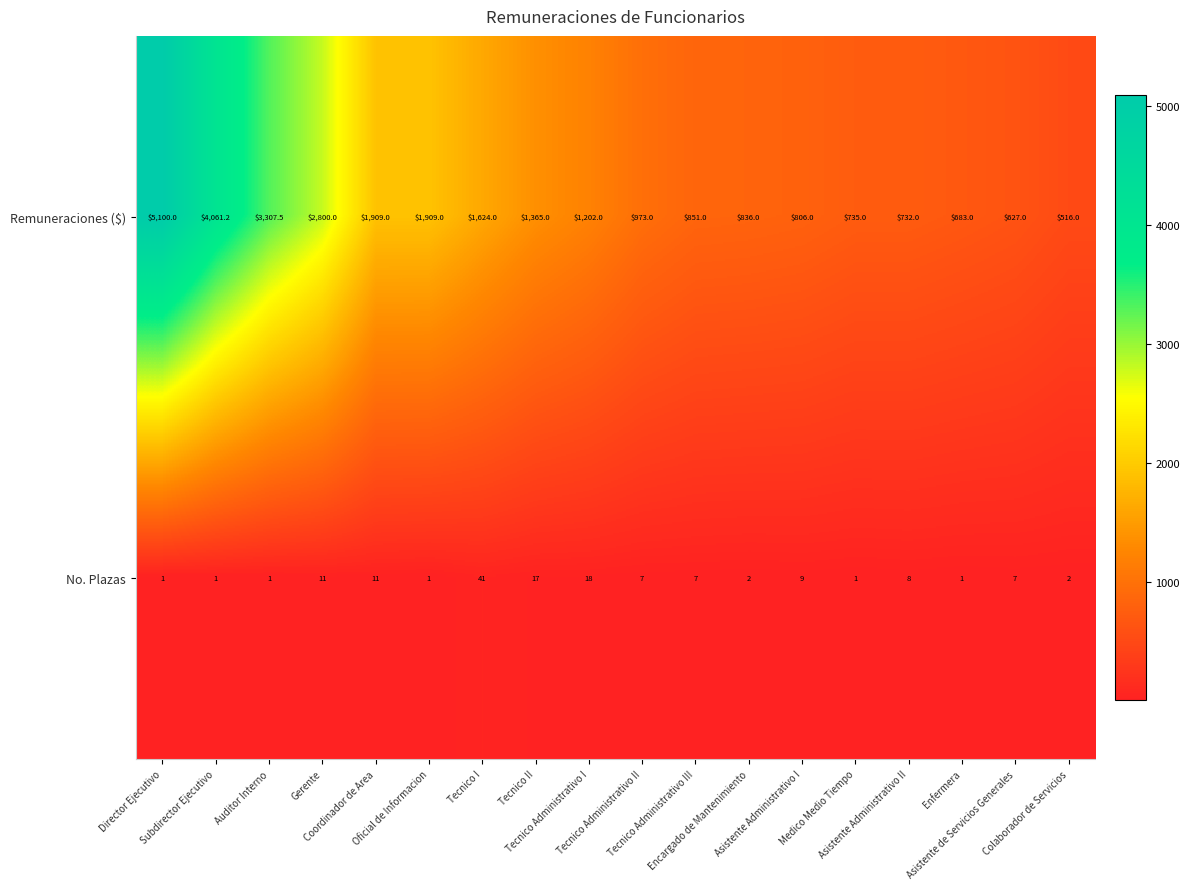

What is the sum of all Remuneraciones ($) values?

30036.7